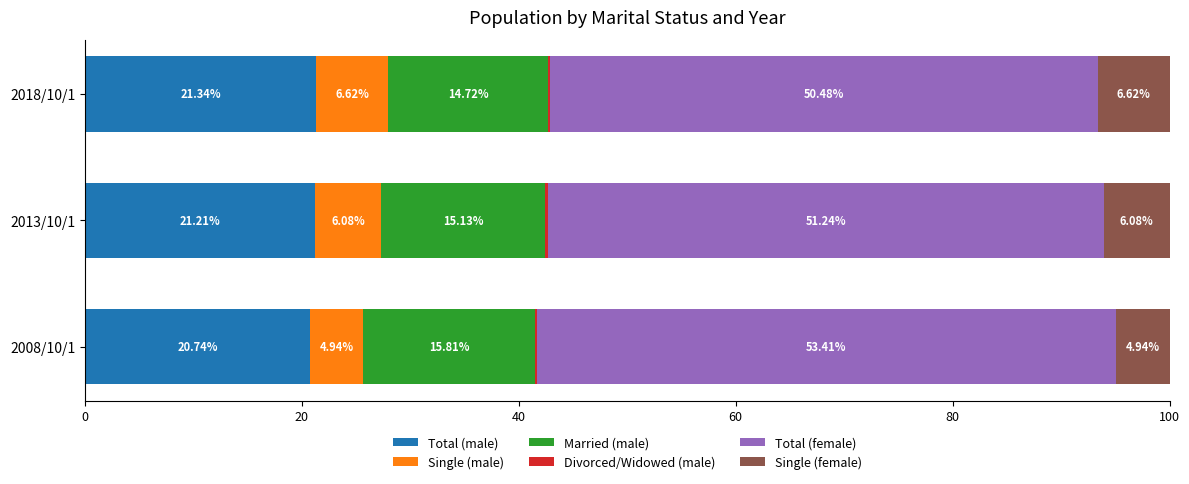

What is the average value of the Total (male) series?

21.1